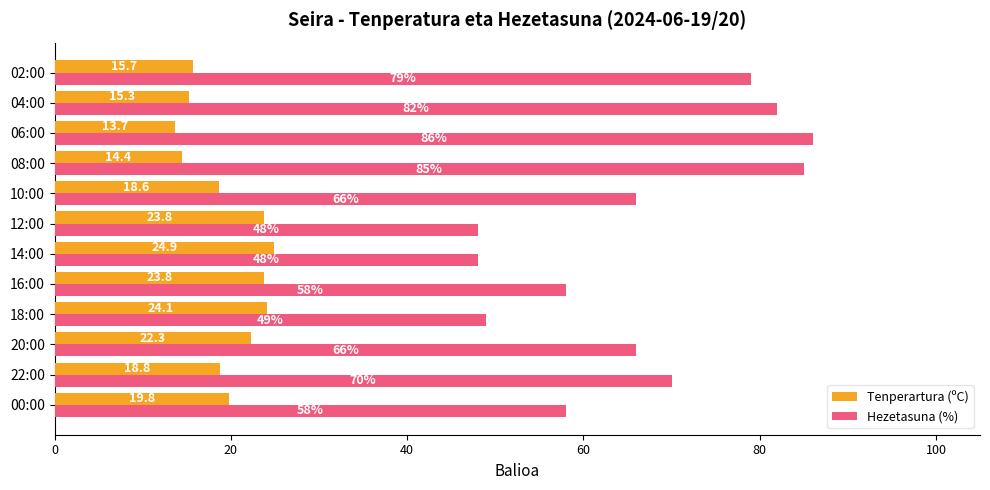

True or false: Tenperartura (ºC) has a value of 7.1 at 20:00.

False